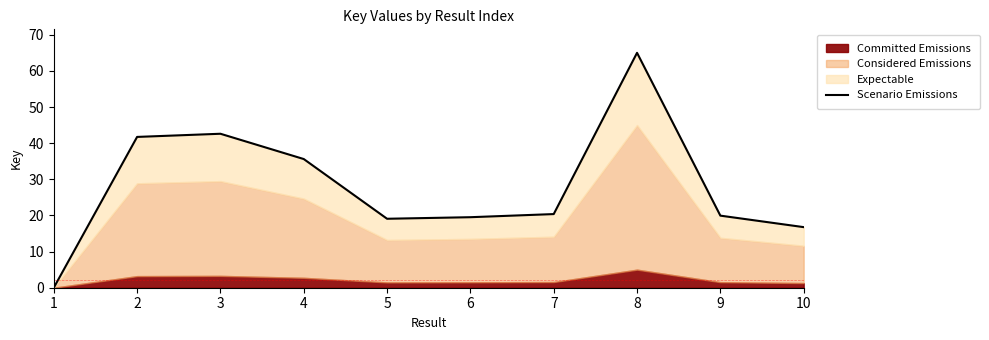

What is the difference between the maximum and minimum values?

65.0